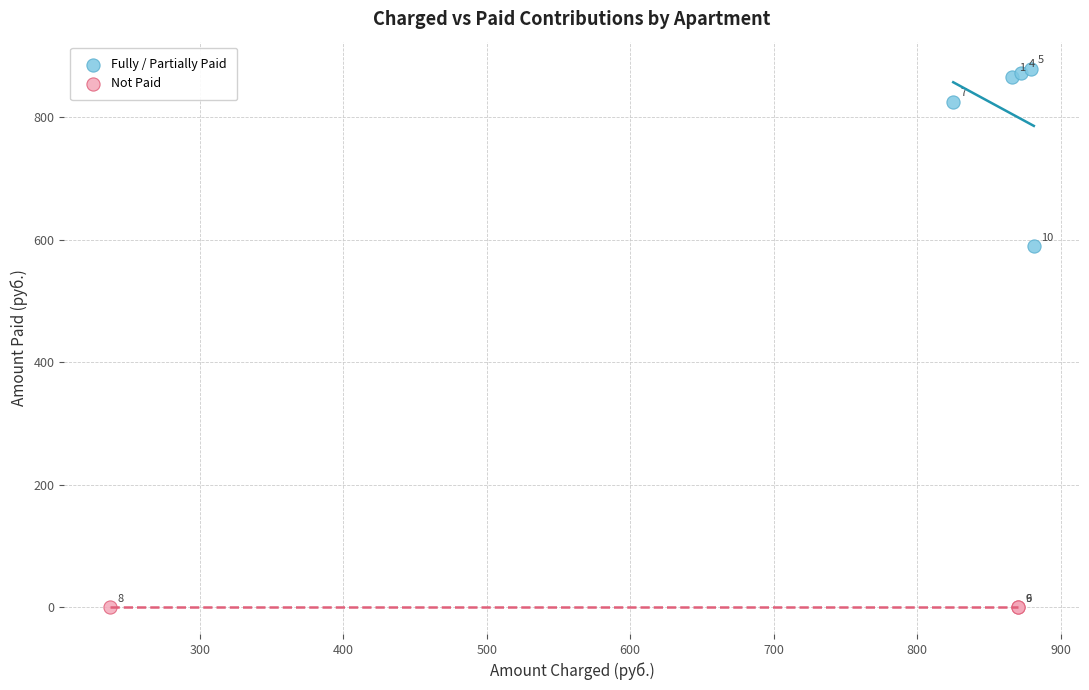

Which series contains the highest Y value?

Fully / Partially Paid